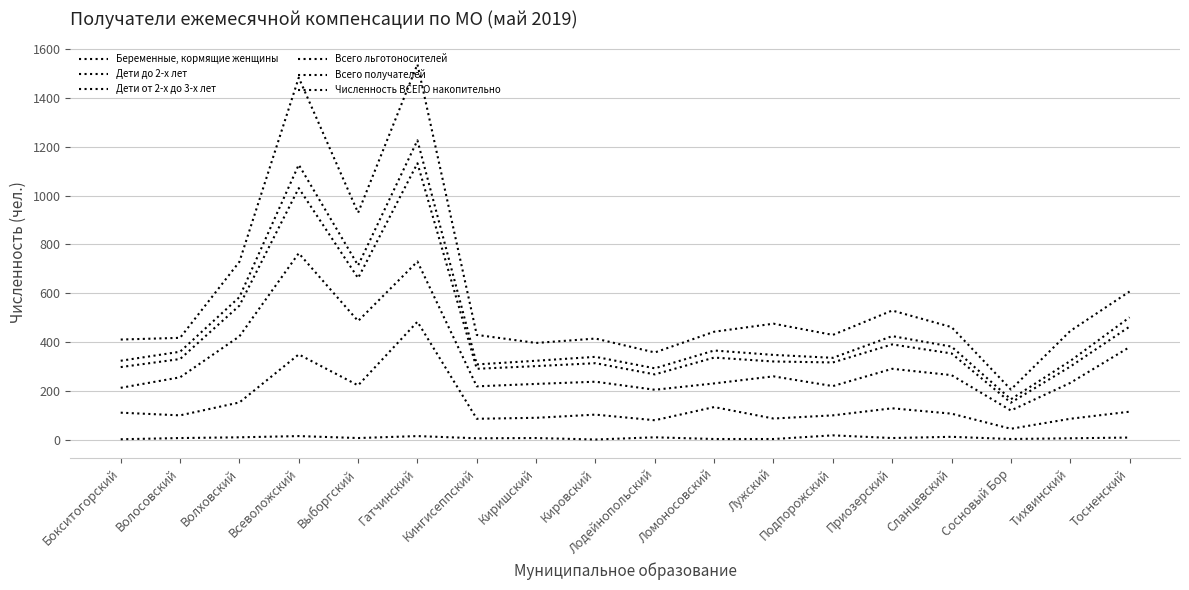

Which series changed the most between Выборгский and Тихвинский?

Численность ВСЕГО накопительно